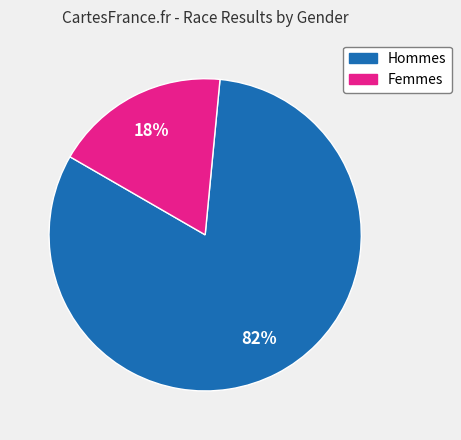

To the nearest percent, what is the difference between the largest and smallest slice percentages?

64%